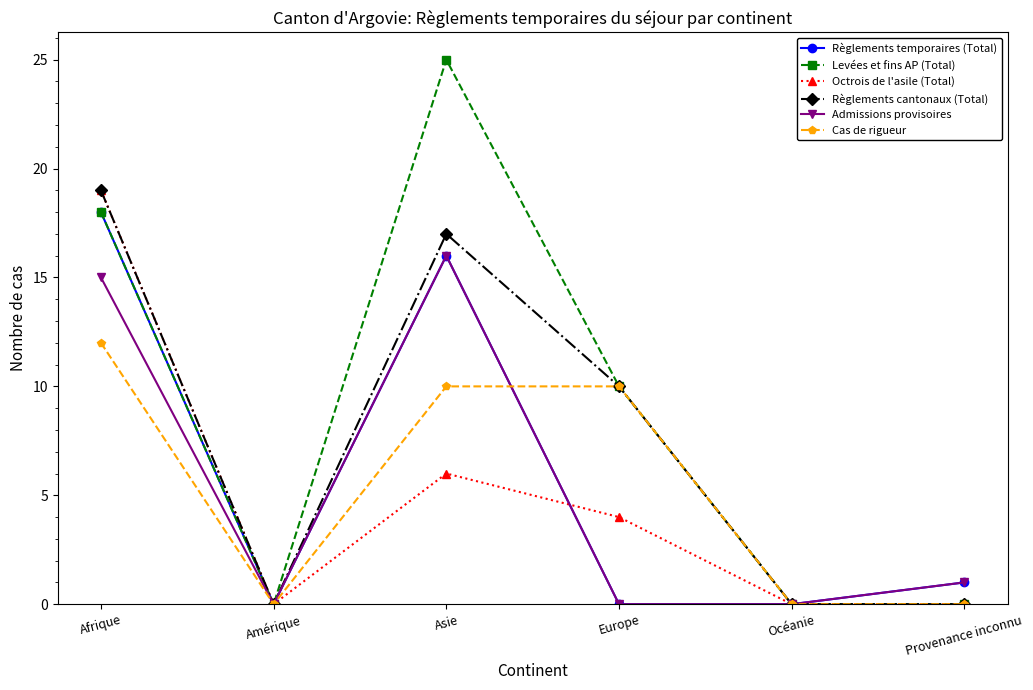

The Cas de rigueur series shows 0 at Provenance inconnu. True or false?

True